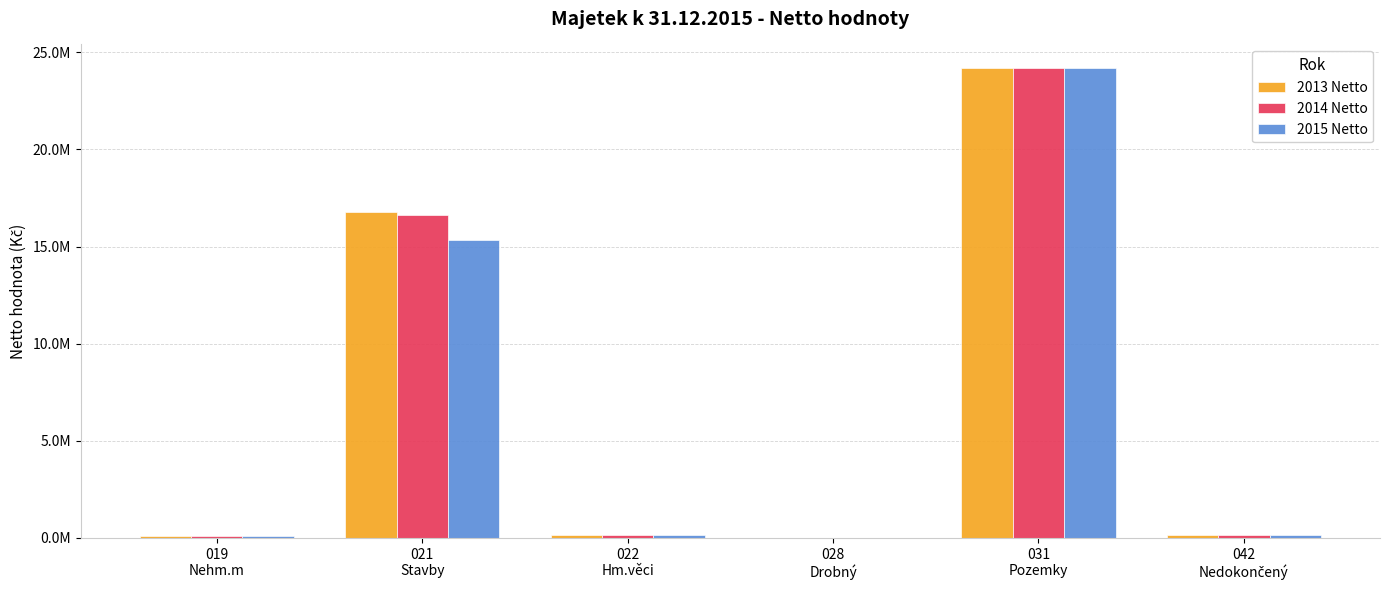

What is the sum of all 2014 Netto values?

41224951.6